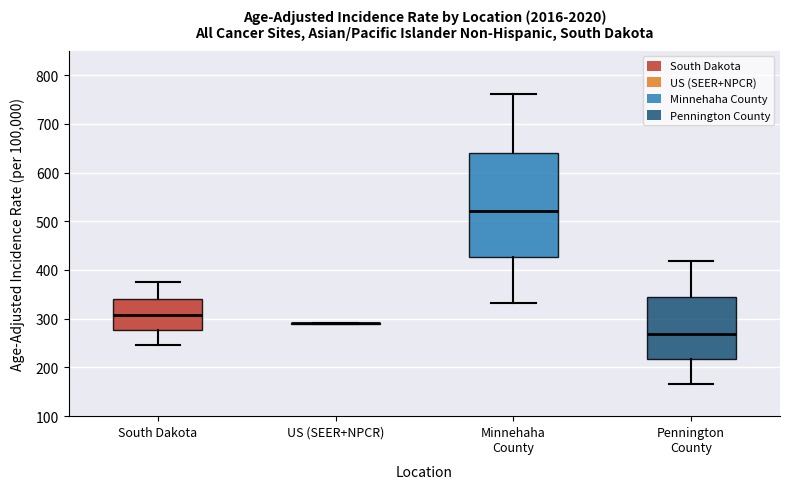

Reading left to right, transcribe this box plot: for each box, give where its median line is, the range the box spans, and where its two whiskers end, as read against the y-axis. The values are not printed on the chart, so give them approximately, as read against the axis.

South Dakota: median 310, box 280 to 340, whiskers 250 to 380
US (SEER+NPCR): box collapsed to a line at 290, whiskers 290 to 290
Minnehaha County: median 520, box 430 to 640, whiskers 330 to 760
Pennington County: median 270, box 220 to 340, whiskers 170 to 420